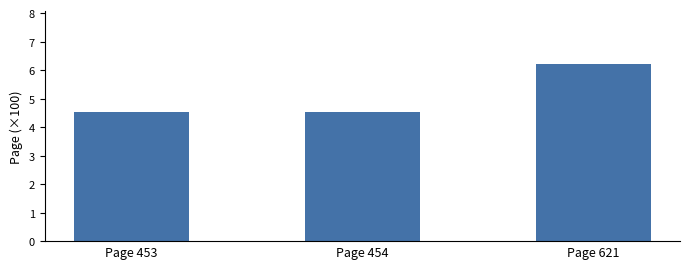

Reading right to left, list all the values displayed in this chart.

Page 621=6.2	Page 454=4.5	Page 453=4.5